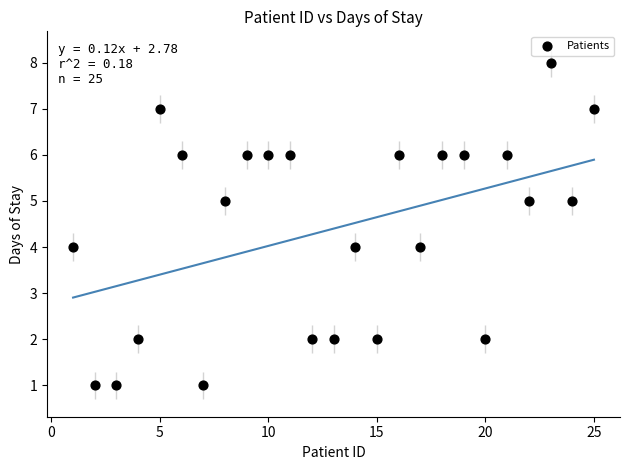

What is the range of X values (max minus min)?

24